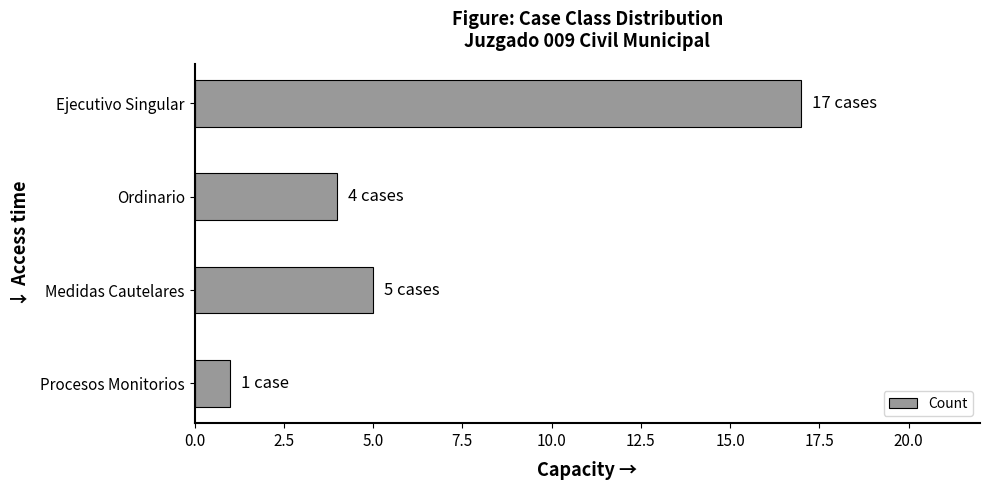

Between Medidas Cautelares and Procesos Monitorios, which is larger?

Medidas Cautelares